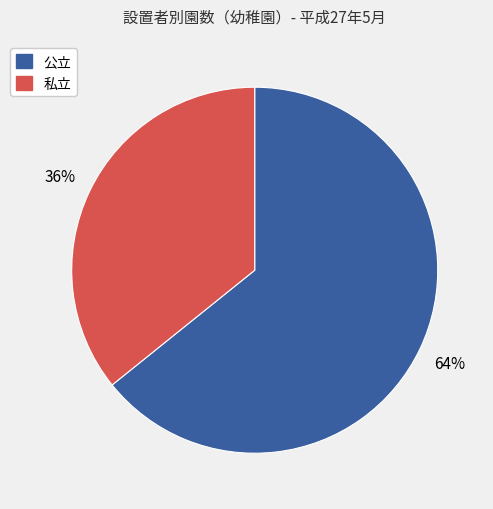

To the nearest percent, what is the difference between the largest and smallest slice percentages?

28%